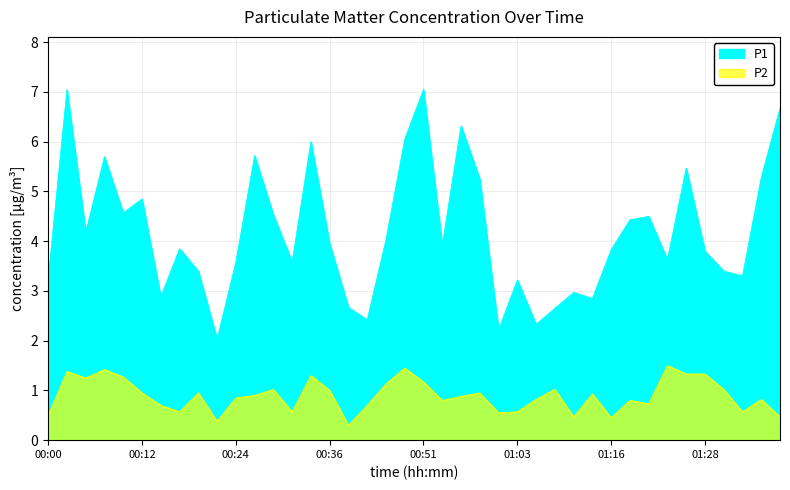

What is the sum of the P1 values at 00:58 and 00:05?

9.4